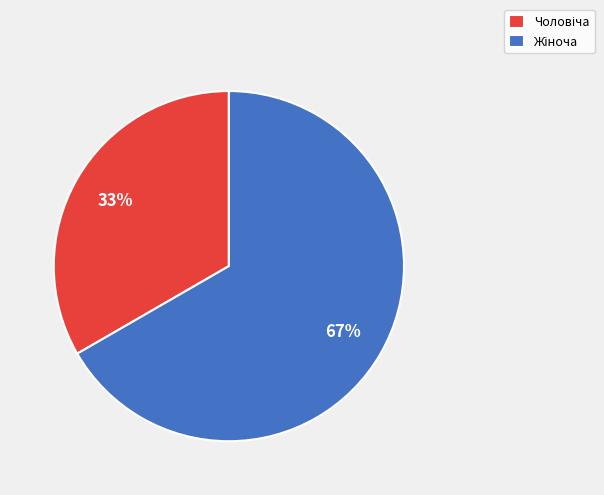

Does any single category account for the majority?

Yes